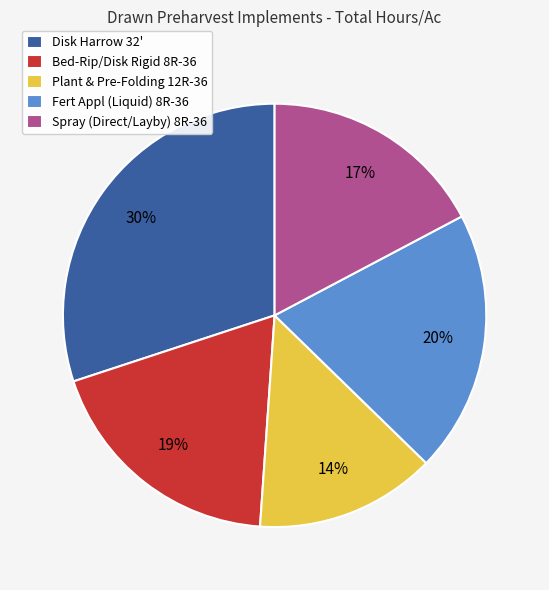

What percentage is the Disk Harrow 32' slice, to the nearest percent?

30%